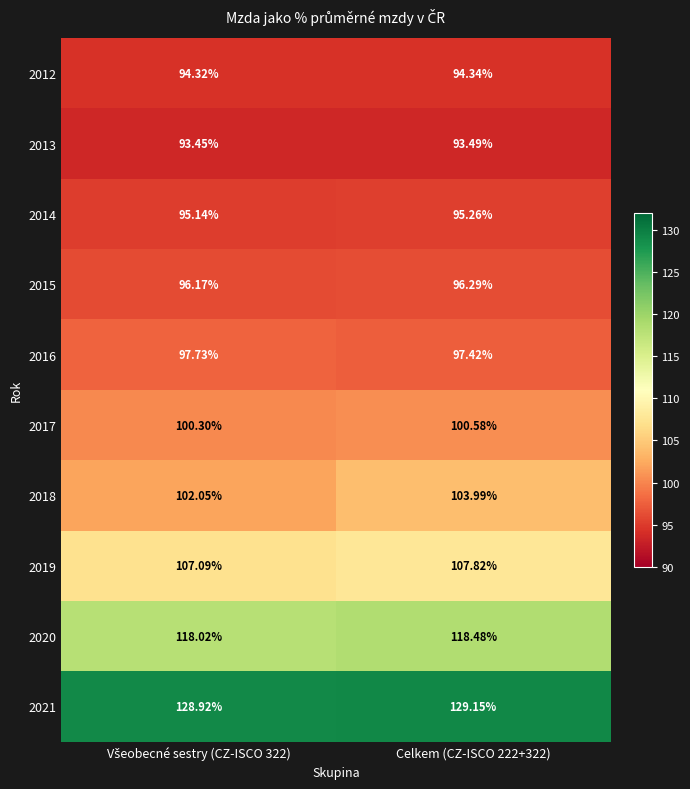

Reading left to right, extract all data points from this chart.

2012: Všeobecné sestry (CZ-ISCO 322)=94.3	Celkem (CZ-ISCO 222+322)=94.3
2013: Všeobecné sestry (CZ-ISCO 322)=93.5	Celkem (CZ-ISCO 222+322)=93.5
2014: Všeobecné sestry (CZ-ISCO 322)=95.1	Celkem (CZ-ISCO 222+322)=95.3
2015: Všeobecné sestry (CZ-ISCO 322)=96.2	Celkem (CZ-ISCO 222+322)=96.3
2016: Všeobecné sestry (CZ-ISCO 322)=97.7	Celkem (CZ-ISCO 222+322)=97.4
2017: Všeobecné sestry (CZ-ISCO 322)=100.3	Celkem (CZ-ISCO 222+322)=100.6
2018: Všeobecné sestry (CZ-ISCO 322)=102.0	Celkem (CZ-ISCO 222+322)=104.0
2019: Všeobecné sestry (CZ-ISCO 322)=107.1	Celkem (CZ-ISCO 222+322)=107.8
2020: Všeobecné sestry (CZ-ISCO 322)=118.0	Celkem (CZ-ISCO 222+322)=118.5
2021: Všeobecné sestry (CZ-ISCO 322)=128.9	Celkem (CZ-ISCO 222+322)=129.2